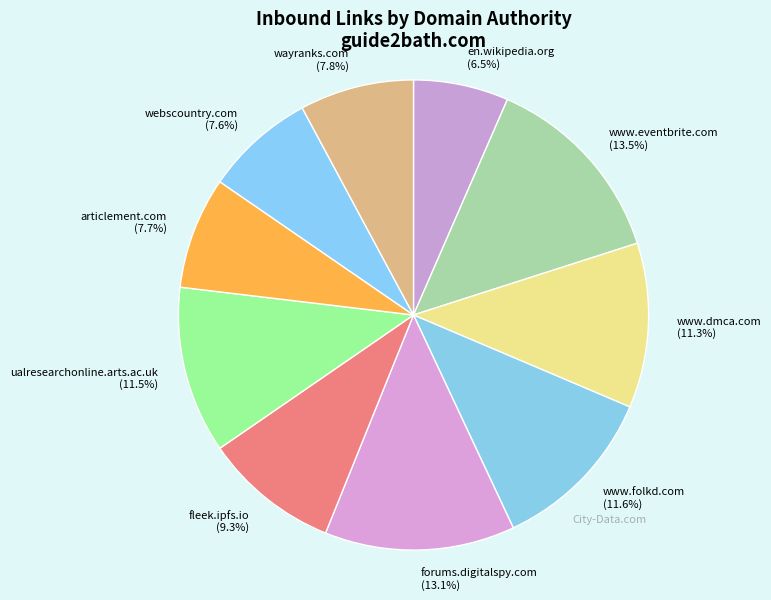

To the nearest percent, what is the difference between the forums.digitalspy.com and en.wikipedia.org slice percentages?

7%